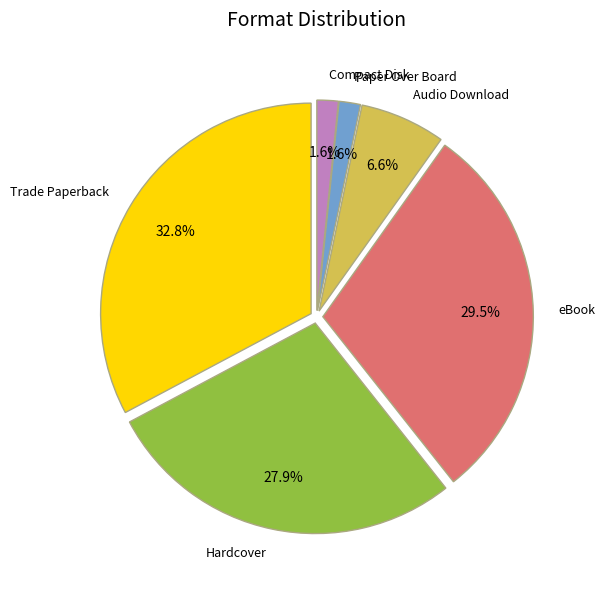

Which has a higher value, Paper Over Board or Hardcover?

Hardcover